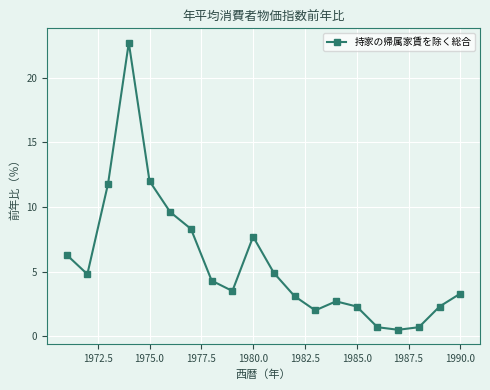

How many lines are shown in the chart?

1